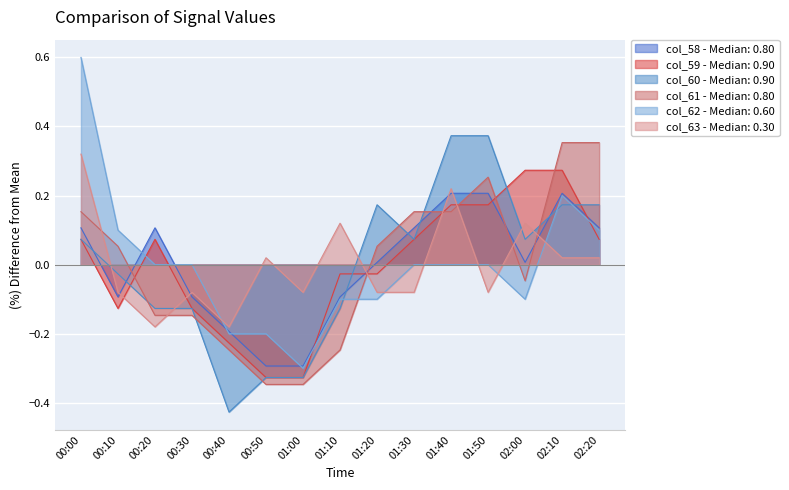

Rank the series at 01:40 from lowest to highest value.

col_62 - Median: 0.60, col_61 - Median: 0.80, col_59 - Median: 0.90, col_58 - Median: 0.80, col_63 - Median: 0.30, col_60 - Median: 0.90